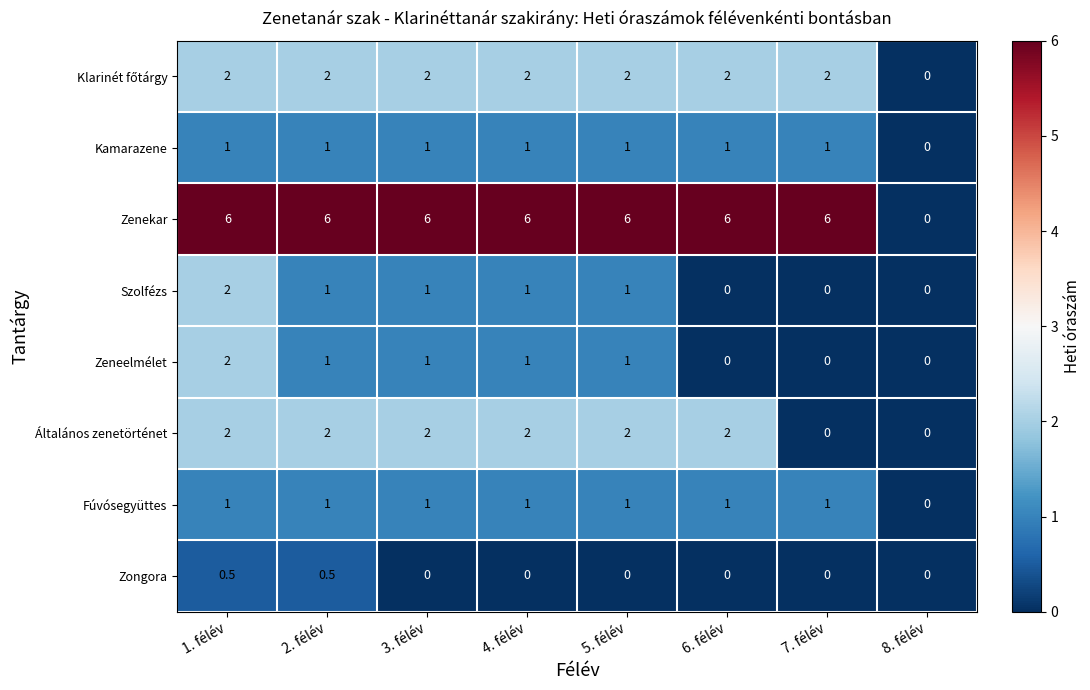

Which series has the largest range (max minus min)?

Zenekar